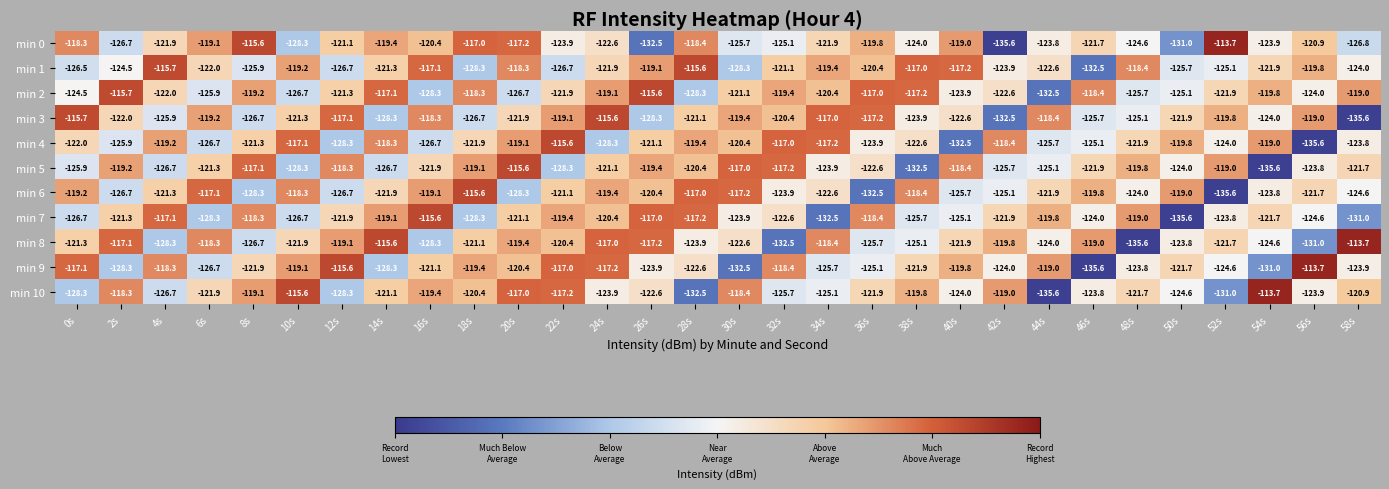

Rank the series at 26s from highest to lowest value.

min 2, min 7, min 8, min 1, min 5, min 6, min 4, min 10, min 9, min 3, min 0